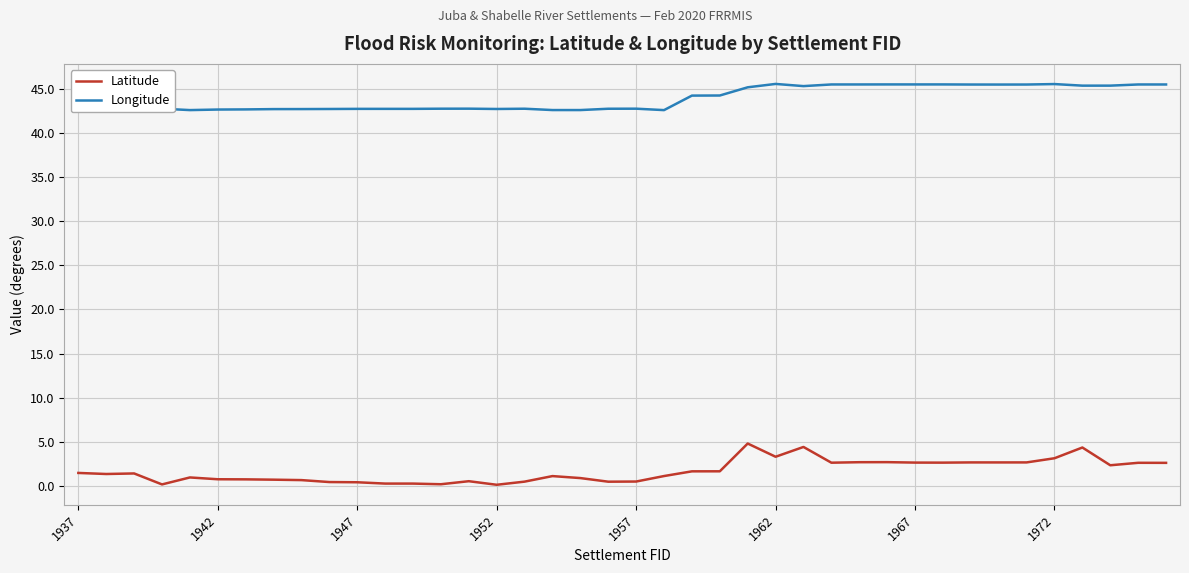

Reading right to left, list all the values displayed in this chart.

Latitude: 2.6	2.6	2.3	4.3	3.1	2.7	2.7	2.7	2.6	2.6	2.7	2.7	2.6	4.4	3.3	4.8	1.6	1.6	1.1	0.5	0.5	0.9	1.1	0.5	0.1	0.5	0.2	0.3	0.3	0.4	0.4	0.7	0.7	0.7	0.7	1.0	0.2	1.4	1.3	1.5
Longitude: 45.5	45.5	45.4	45.4	45.6	45.5	45.5	45.5	45.5	45.5	45.5	45.5	45.5	45.3	45.6	45.2	44.3	44.2	42.6	42.8	42.8	42.6	42.6	42.8	42.7	42.8	42.8	42.7	42.7	42.7	42.7	42.7	42.7	42.7	42.7	42.6	42.8	42.5	42.5	42.4